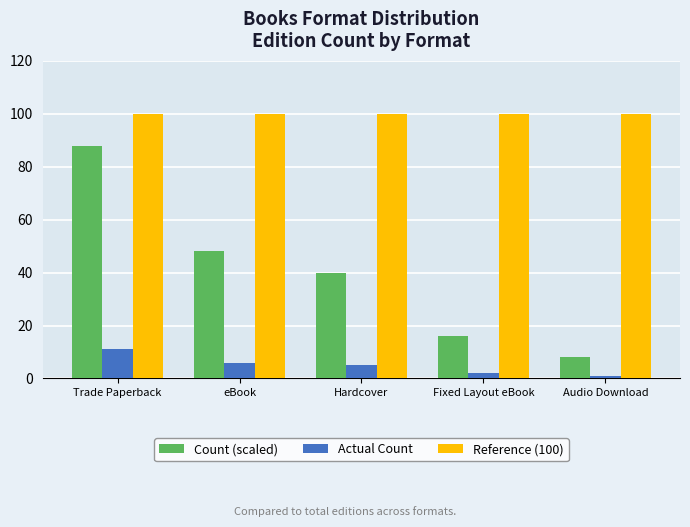

Which series has the largest range (max minus min)?

Count (scaled)